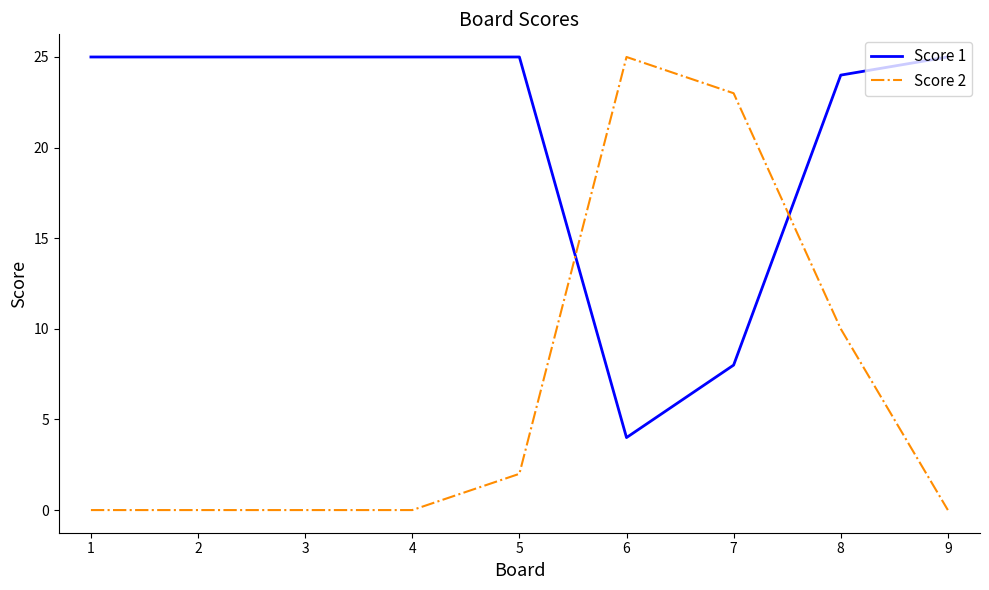

At 6, list the series in order from largest to smallest.

Score 2, Score 1